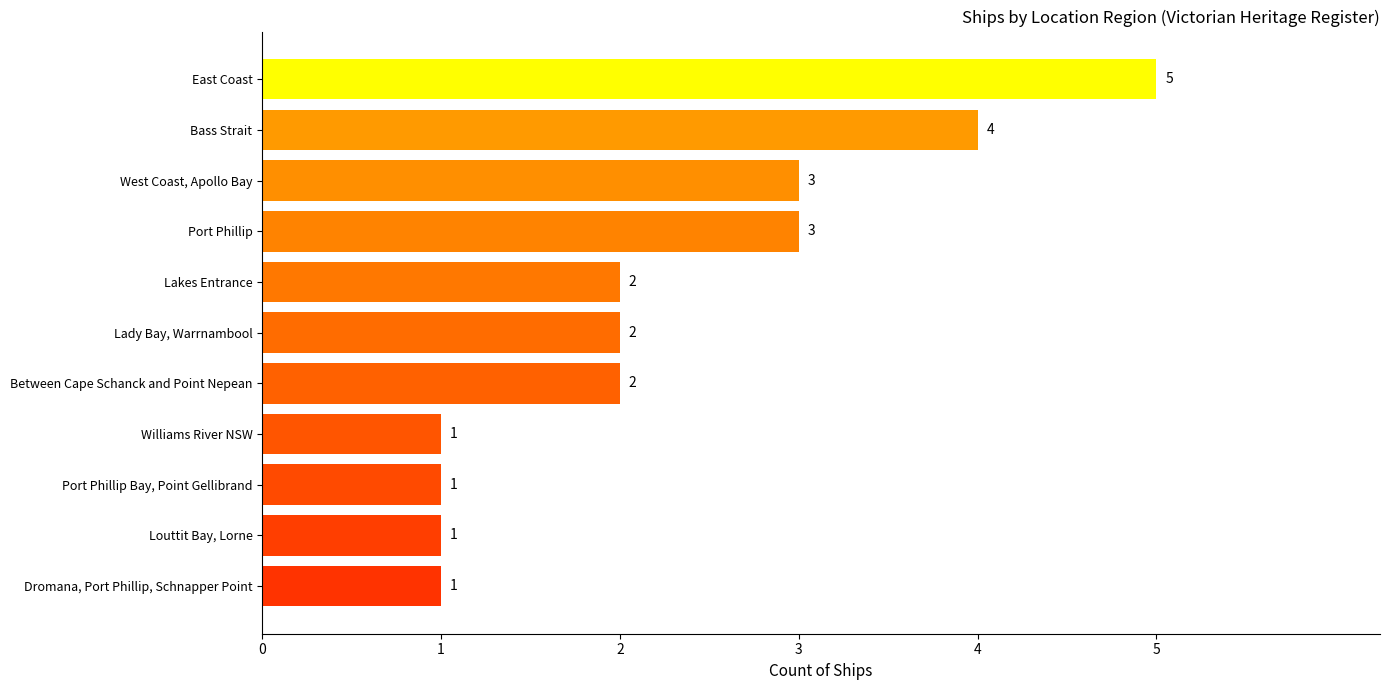

What is the label of the 9th bar from the top?

Port Phillip Bay, Point Gellibrand